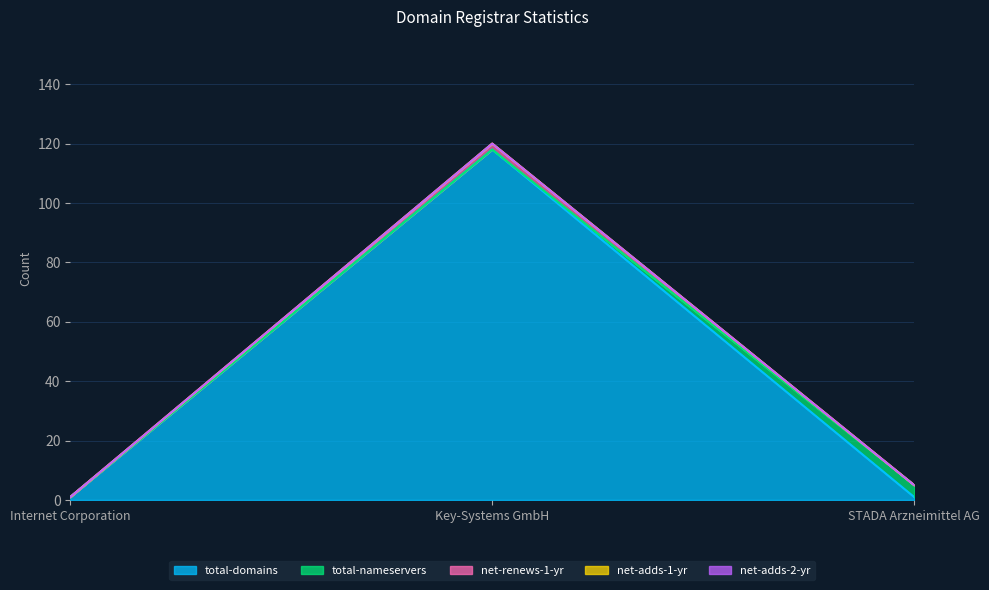

Rank the series at Key-Systems GmbH from highest to lowest value.

total-domains, net-renews-1-yr, total-nameservers, net-adds-1-yr, net-adds-2-yr